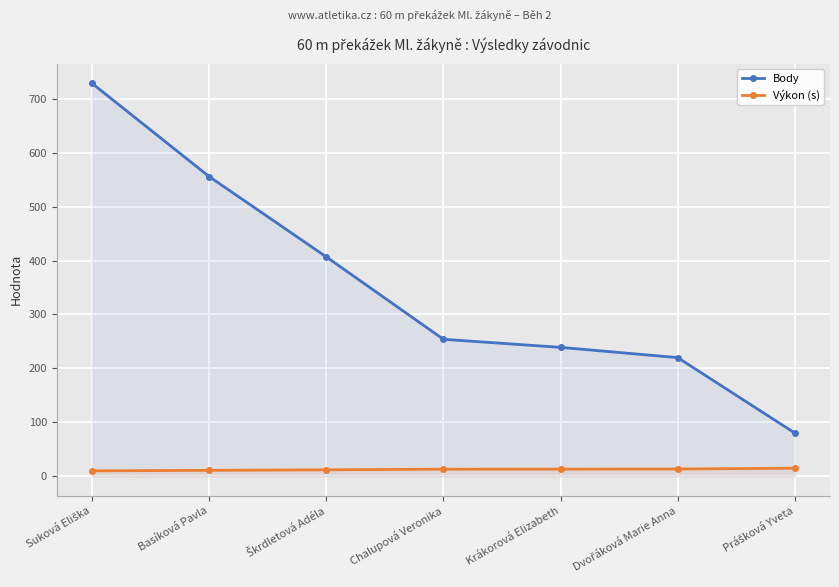

How many lines are shown in the chart?

2